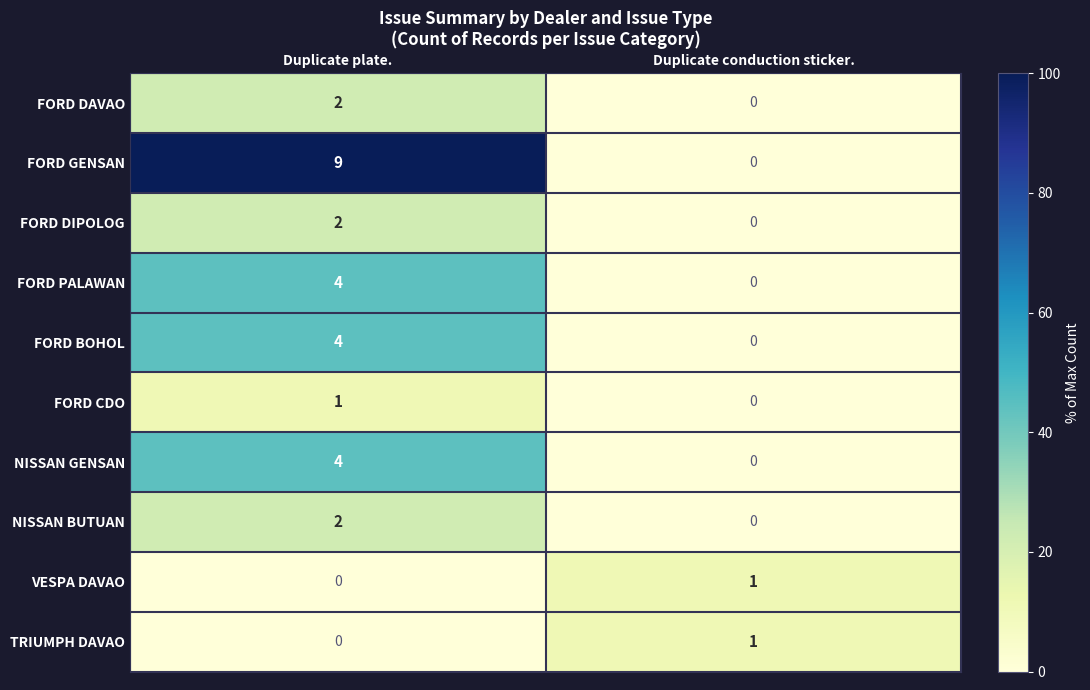

Is the value of FORD BOHOL at Duplicate plate. greater than the value of NISSAN GENSAN at Duplicate conduction sticker.?

Yes